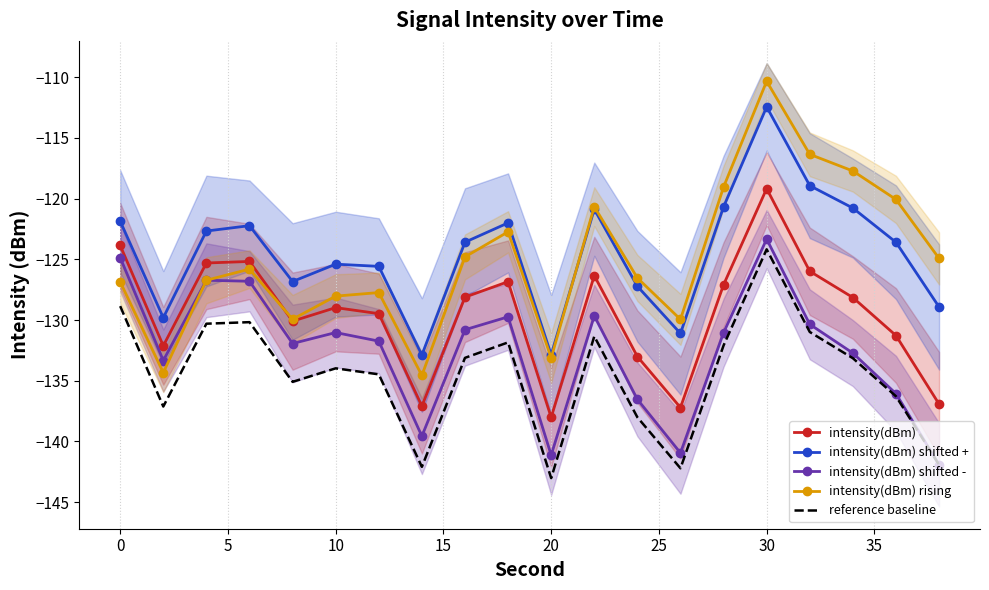

What is the difference between the second highest and second lowest values in the intensity(dBm) shifted + series?

13.9